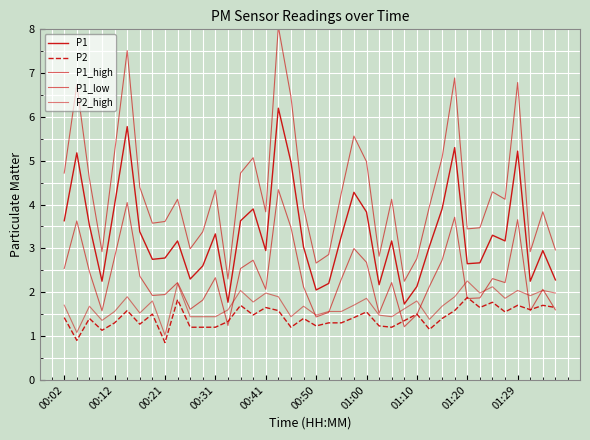

Reading left to right, list all the values displayed in this chart.

P1: 3.6	5.2	3.5	2.2	4.0	5.8	3.4	2.8	2.8	3.2	2.3	2.6	3.3	1.8	3.6	3.9	3.0	6.2	5.0	3.0	2.0	2.2	3.3	4.3	3.8	2.2	3.2	1.7	2.1	3.0	3.9	5.3	2.6	2.7	3.3	3.2	5.2	2.2	3.0	2.3
P2: 1.4	0.9	1.4	1.1	1.3	1.6	1.3	1.5	0.8	1.8	1.2	1.2	1.2	1.3	1.7	1.5	1.6	1.6	1.2	1.4	1.2	1.3	1.3	1.4	1.6	1.2	1.2	1.4	1.5	1.1	1.4	1.6	1.9	1.6	1.8	1.6	1.7	1.6	1.7	1.6
P1_high: 4.7	6.7	4.6	2.9	5.2	7.5	4.4	3.6	3.6	4.1	3.0	3.4	4.3	2.3	4.7	5.1	3.8	8.1	6.5	3.9	2.7	2.9	4.3	5.6	5.0	2.8	4.1	2.2	2.8	4.0	5.1	6.9	3.4	3.5	4.3	4.1	6.8	2.9	3.8	3.0
P1_low: 2.5	3.6	2.5	1.6	2.8	4.0	2.4	1.9	1.9	2.2	1.6	1.8	2.3	1.2	2.5	2.7	2.1	4.3	3.5	2.1	1.4	1.5	2.3	3.0	2.7	1.5	2.2	1.2	1.5	2.1	2.7	3.7	1.9	1.9	2.3	2.2	3.7	1.6	2.1	1.6
P2_high: 1.7	1.1	1.7	1.4	1.6	1.9	1.5	1.8	1.0	2.2	1.4	1.4	1.4	1.6	2.0	1.8	2.0	1.9	1.4	1.7	1.5	1.6	1.6	1.7	1.9	1.5	1.4	1.6	1.8	1.4	1.7	1.9	2.3	2.0	2.1	1.9	2.0	1.9	2.0	2.0